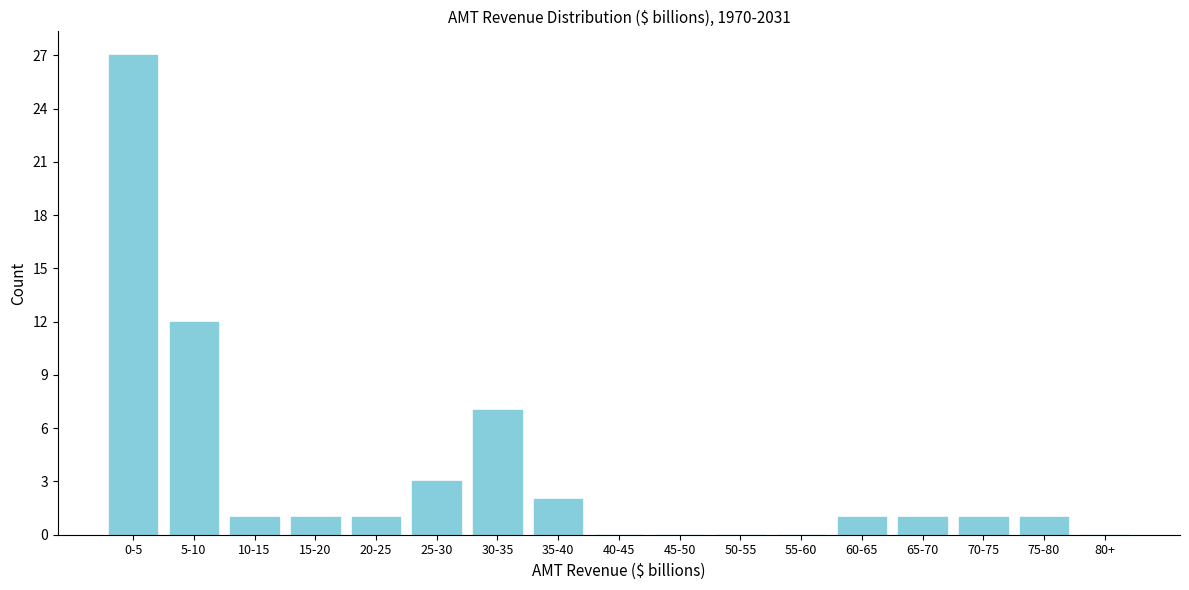

Reading right to left, list all the values displayed in this chart.

80+=0	75-80=1	70-75=1	65-70=1	60-65=1	55-60=0	50-55=0	45-50=0	40-45=0	35-40=2	30-35=7	25-30=3	20-25=1	15-20=1	10-15=1	5-10=12	0-5=27